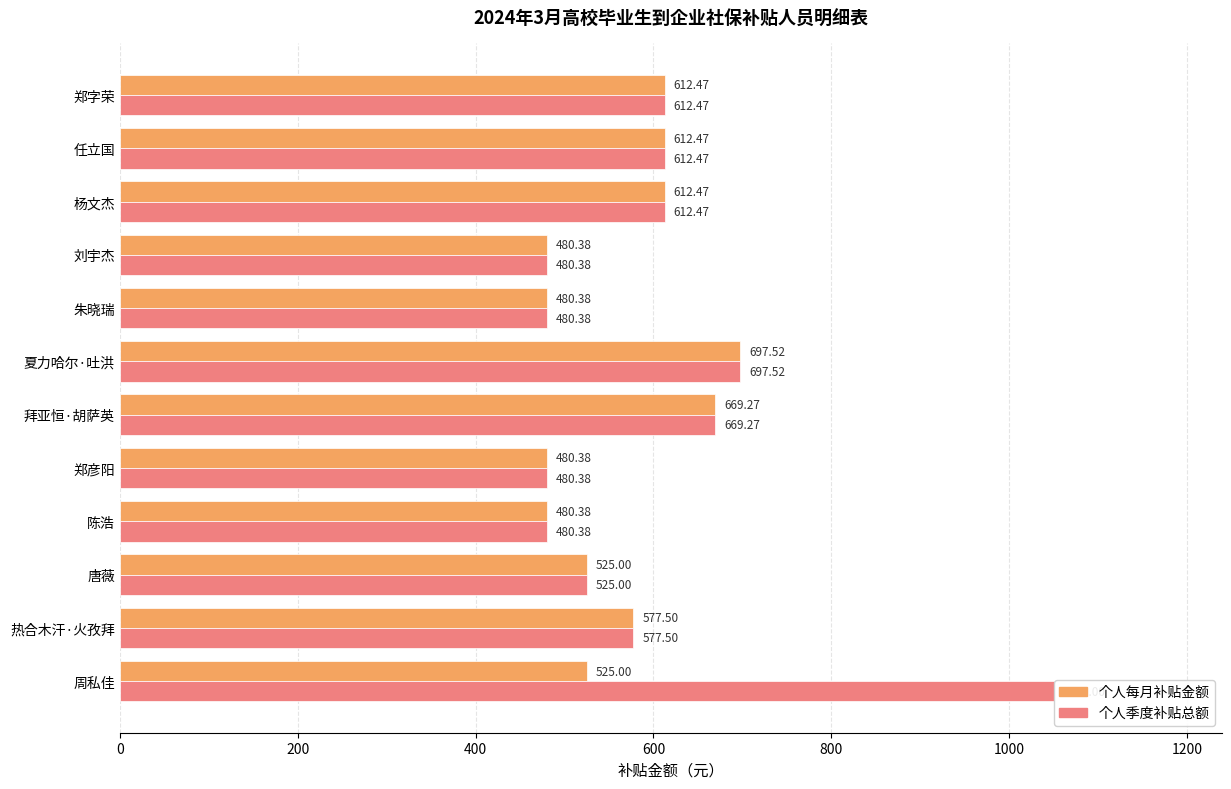

What is the maximum value for 个人每月补贴金额?

697.5